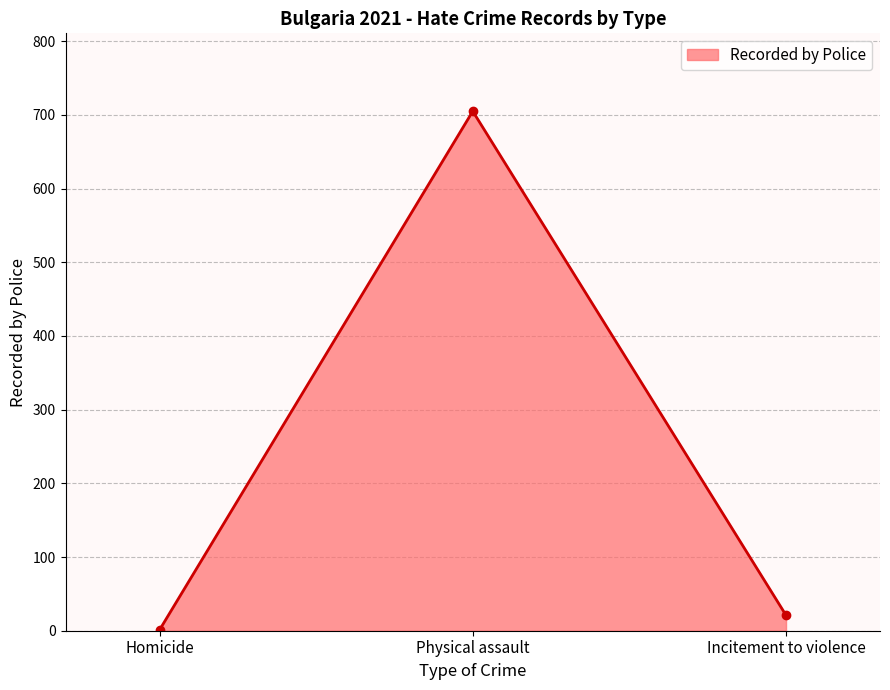

What position from the left is Homicide?

1